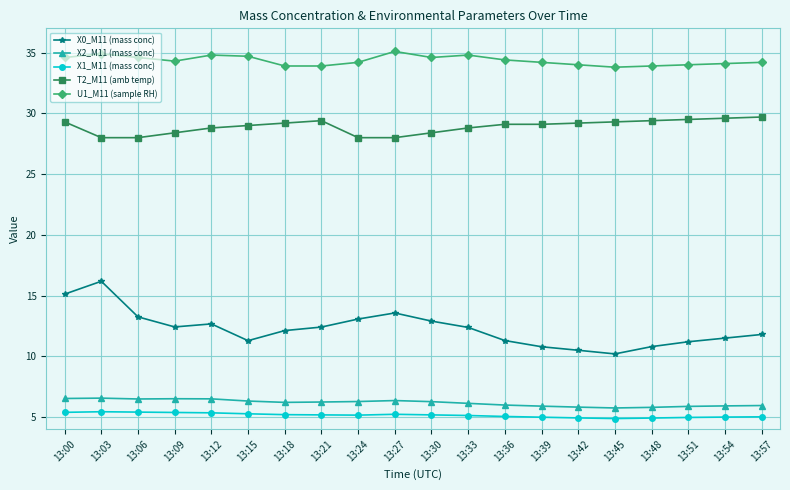

What is the value of the X2_M11 (mass conc) point at the 12th from the left?

6.1